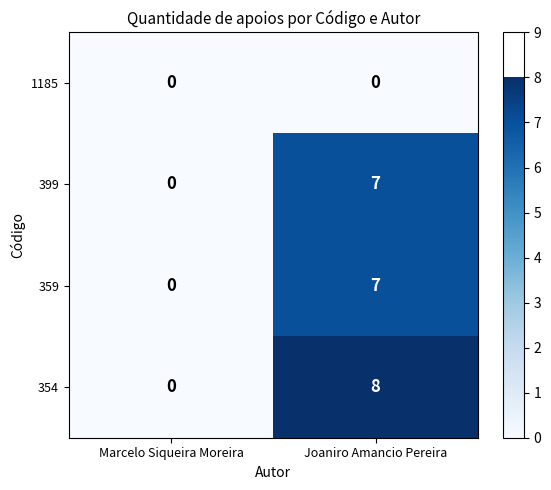

Which series has the largest range (max minus min)?

354